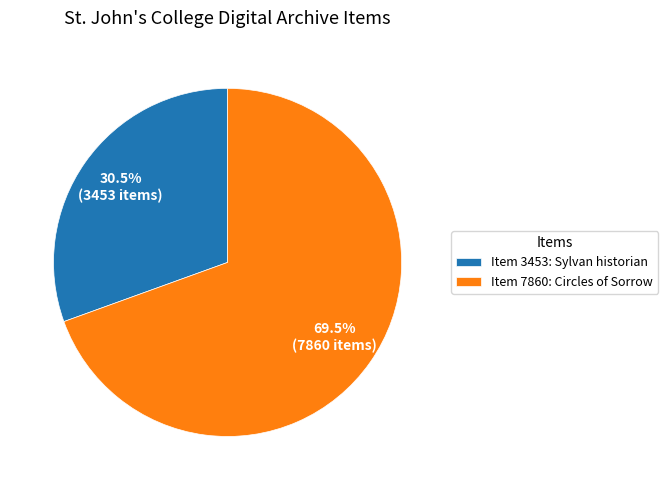

Combined, do Item 3453: Sylvan historian and Item 7860: Circles of Sorrow account for over 50%?

Yes